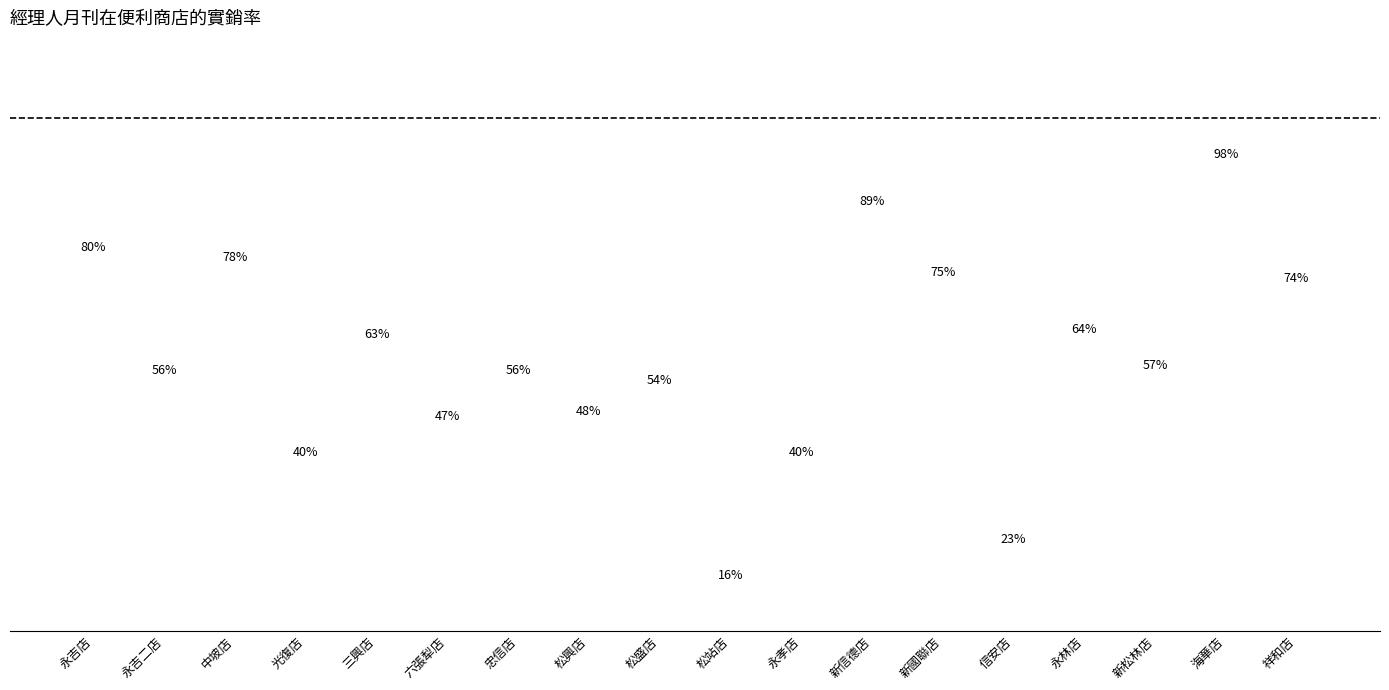

What is the label of the 14th bar from the left?

信安店